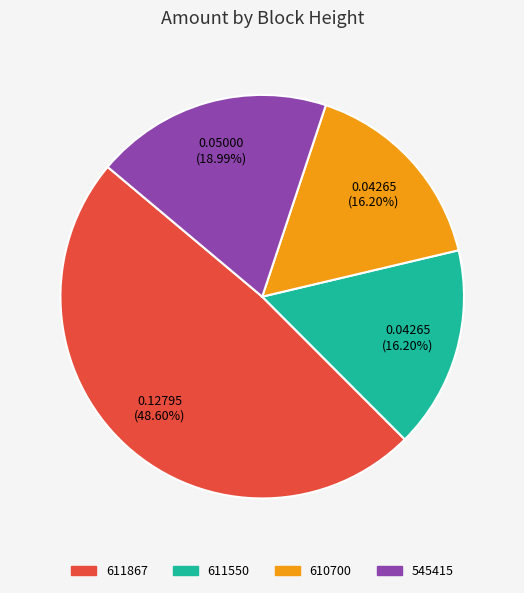

To the nearest percent, what portion does 611867 represent?

49%